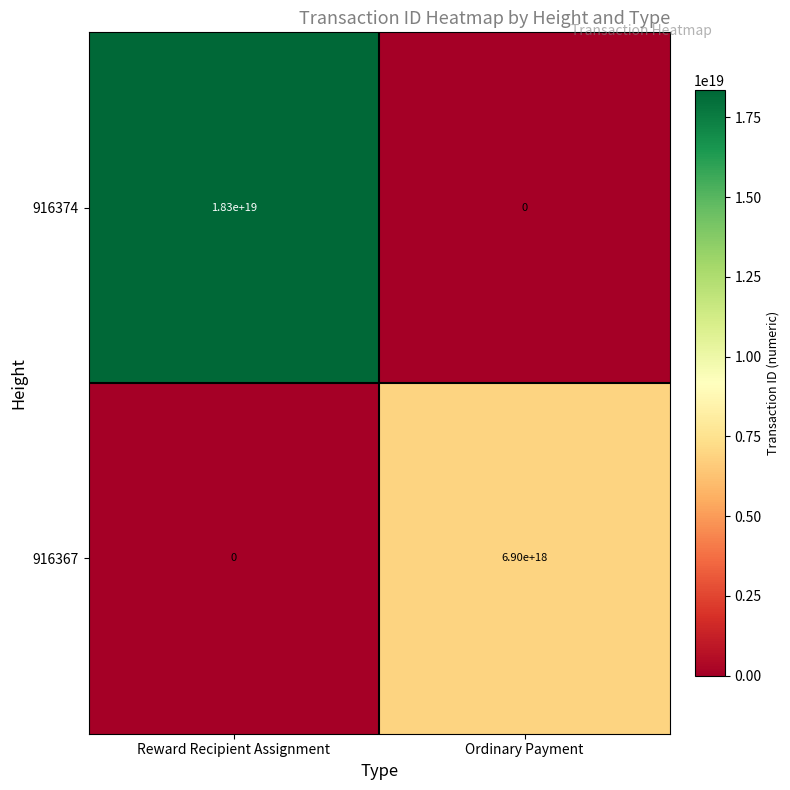

Where is 916367 nearest to the value 3450000000000000000?

Reward Recipient Assignment